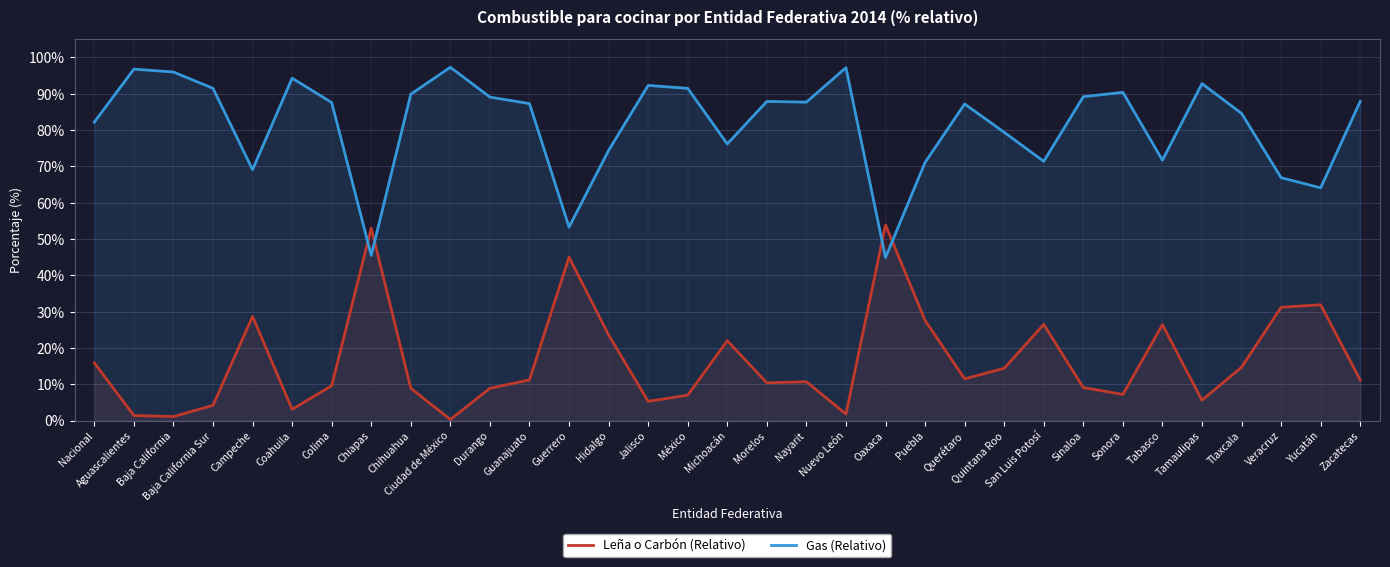

Reading left to right, what are all the values shown in this chart?

Leña o Carbón (Relativo): Nacional=15.9	Aguascalientes=1.4	Baja California=1.1	Baja California Sur=4.2	Campeche=28.7	Coahuila=3.1	Colima=9.6	Chiapas=53.0	Chihuahua=8.9	Ciudad de México=0.3	Durango=8.9	Guanajuato=11.2	Guerrero=45.0	Hidalgo=23.6	Jalisco=5.3	México=7.0	Michoacán=22.0	Morelos=10.4	Nayarit=10.7	Nuevo León=1.8	Oaxaca=53.9	Puebla=27.6	Querétaro=11.5	Quintana Roo=14.4	San Luis Potosí=26.5	Sinaloa=9.1	Sonora=7.2	Tabasco=26.4	Tamaulipas=5.6	Tlaxcala=14.7	Veracruz=31.2	Yucatán=31.9	Zacatecas=11.2
Gas (Relativo): Nacional=82.2	Aguascalientes=96.8	Baja California=96.0	Baja California Sur=91.5	Campeche=69.1	Coahuila=94.3	Colima=87.6	Chiapas=45.5	Chihuahua=89.9	Ciudad de México=97.3	Durango=89.1	Guanajuato=87.3	Guerrero=53.3	Hidalgo=74.4	Jalisco=92.3	México=91.5	Michoacán=76.2	Morelos=87.9	Nayarit=87.7	Nuevo León=97.2	Oaxaca=44.9	Puebla=71.1	Querétaro=87.2	Quintana Roo=79.4	San Luis Potosí=71.4	Sinaloa=89.2	Sonora=90.4	Tabasco=71.7	Tamaulipas=92.8	Tlaxcala=84.6	Veracruz=66.9	Yucatán=64.1	Zacatecas=87.9